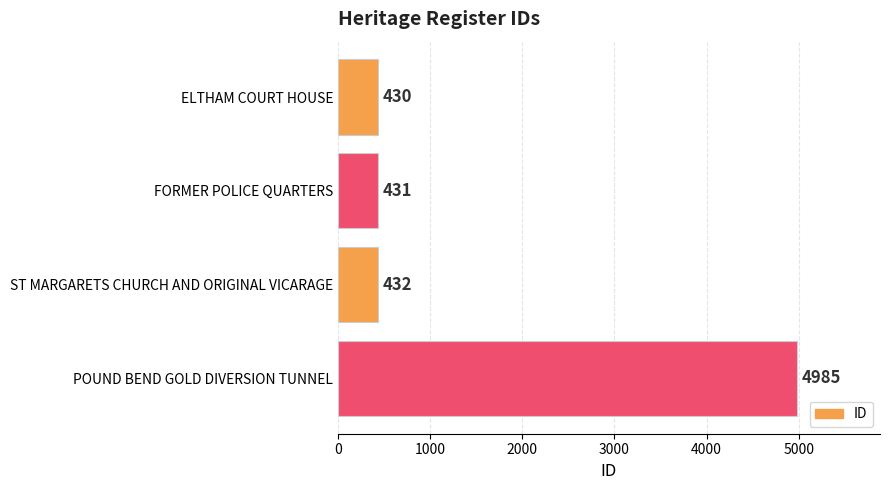

Reading top to bottom, transcribe all the data shown in this chart.

ELTHAM COURT HOUSE=430	FORMER POLICE QUARTERS=431	ST MARGARETS CHURCH AND ORIGINAL VICARAGE=432	POUND BEND GOLD DIVERSION TUNNEL=4985